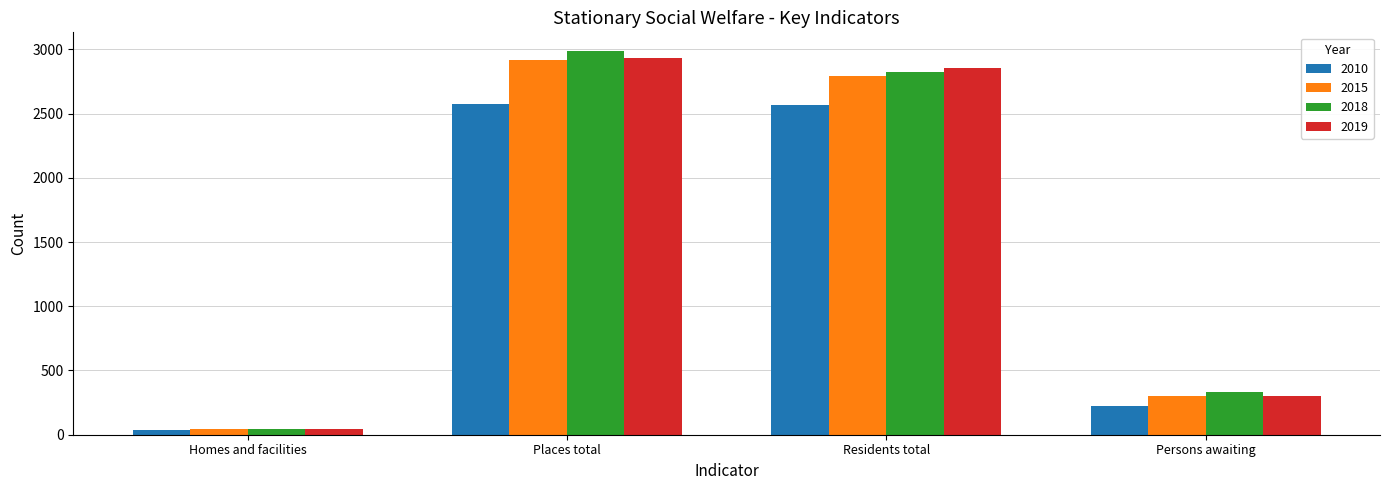

Count the number of data series in this chart.

4